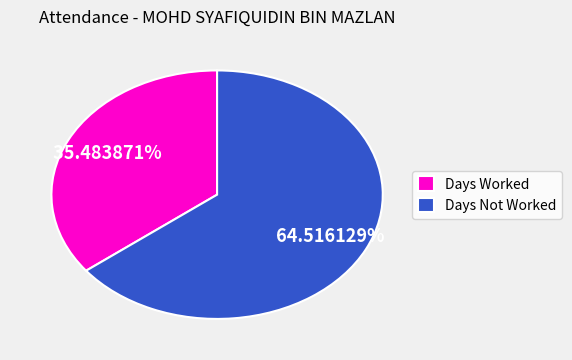

Do Days Not Worked and Days Worked together represent more than half of the pie?

Yes